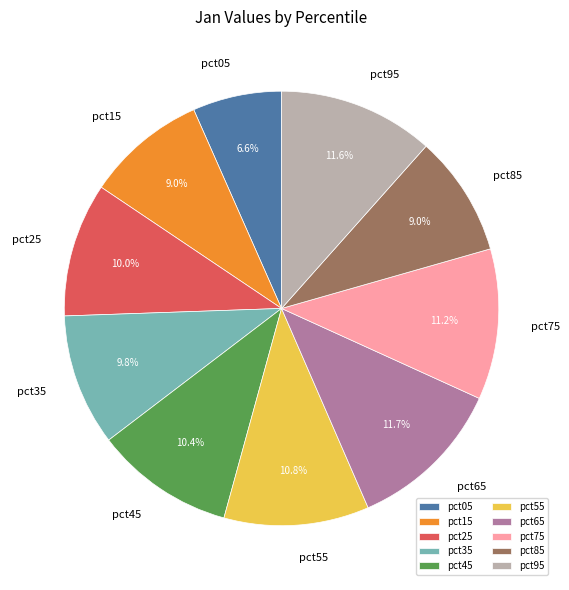

How many segments does this pie chart have?

10